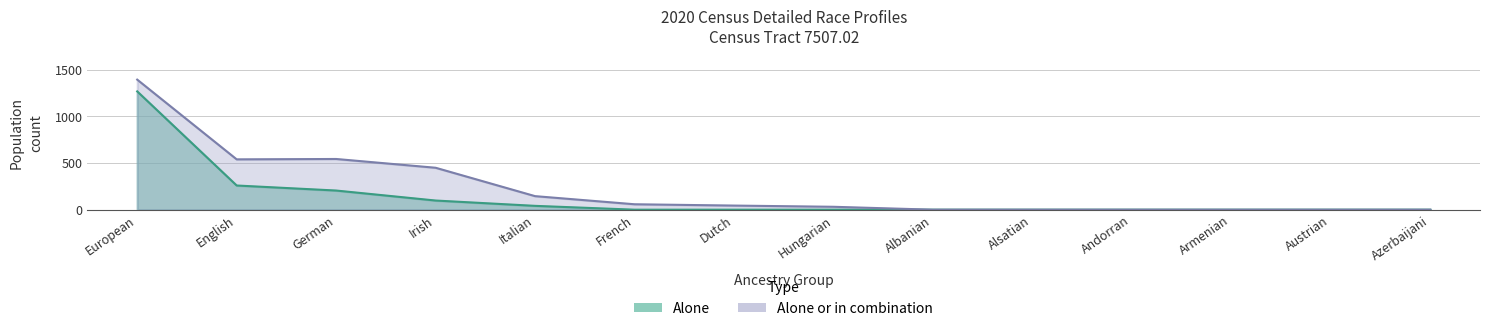

List the series in order of their overall mean, highest first.

Alone or in combination, Alone